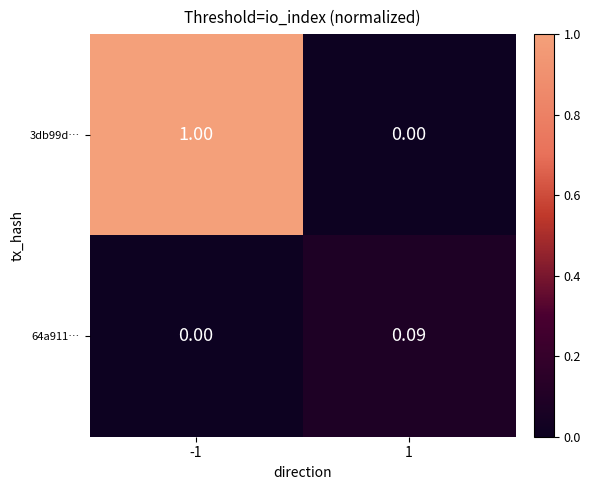

Is the value of 3db99d… at 1 greater than the value of 64a911… at 1?

No